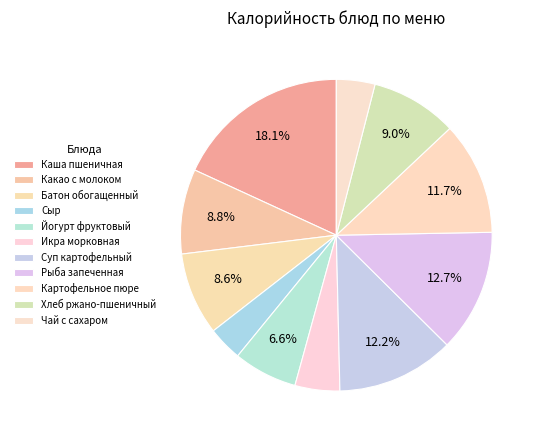

Is there a majority slice in this chart?

No